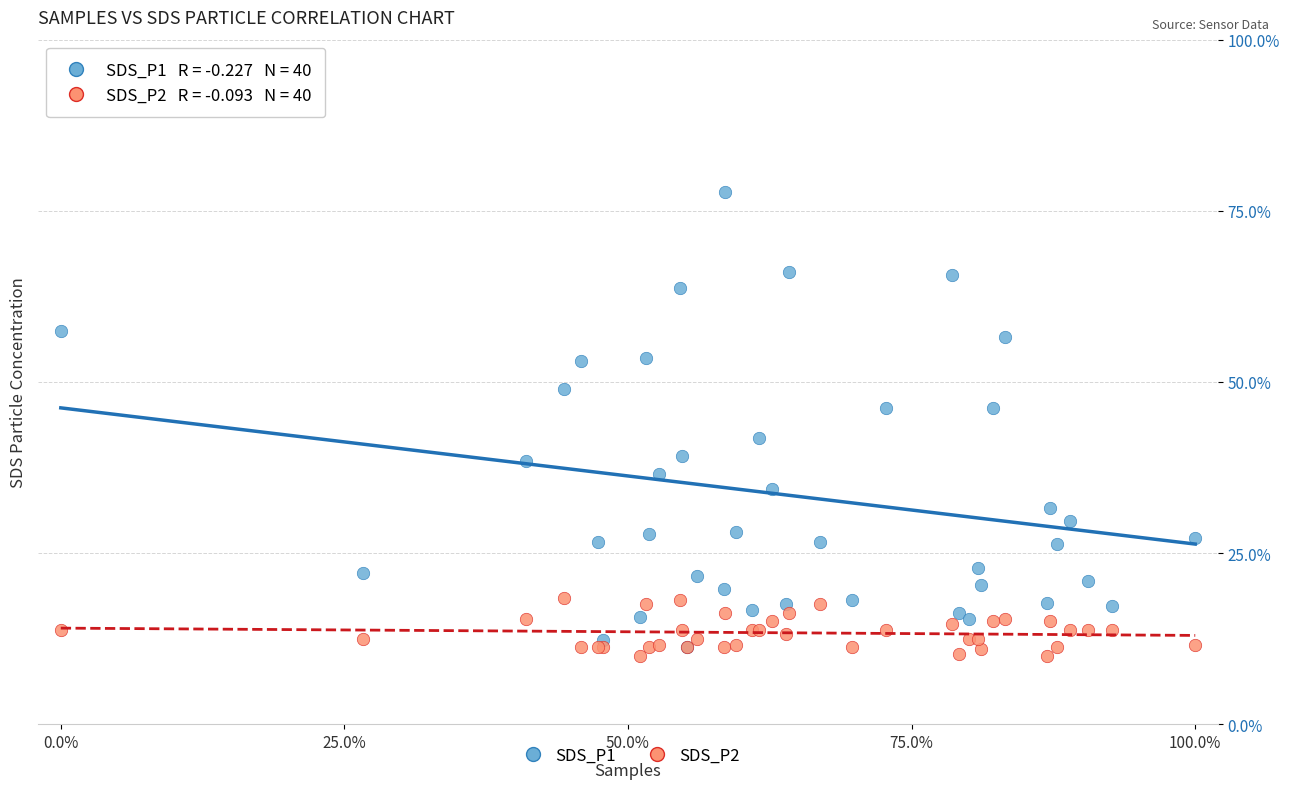

Which series has the widest spread of Y values?

SDS_P1